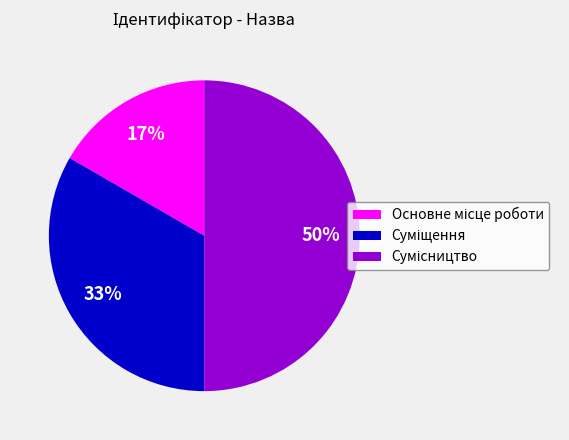

To the nearest percent, what is the difference between the largest and smallest slice percentages?

33%